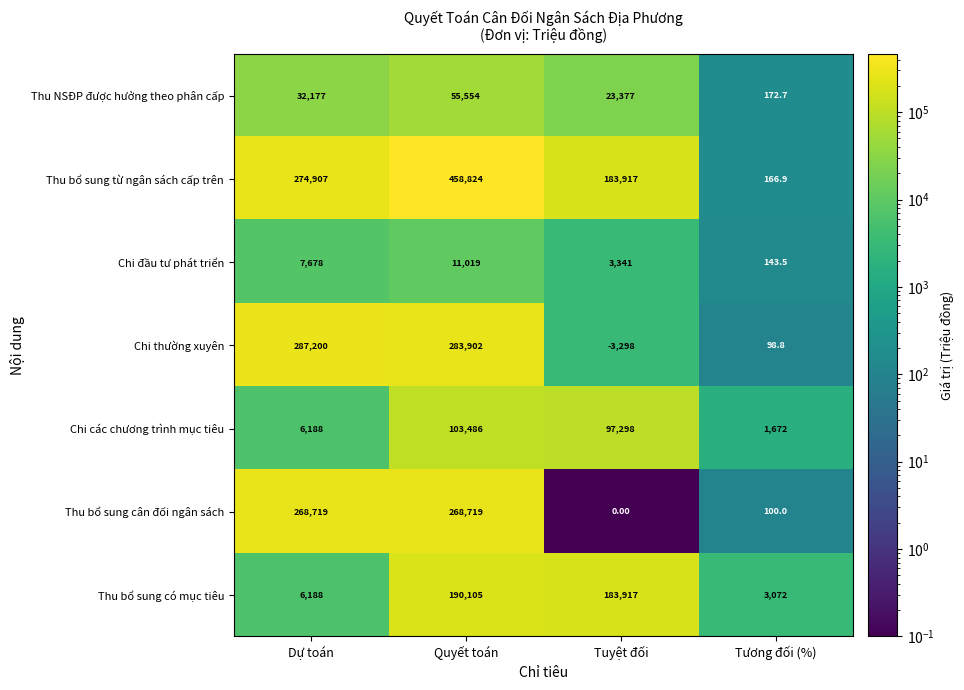

What is the spread (max minus min) of values at Dự toán?

281012.0